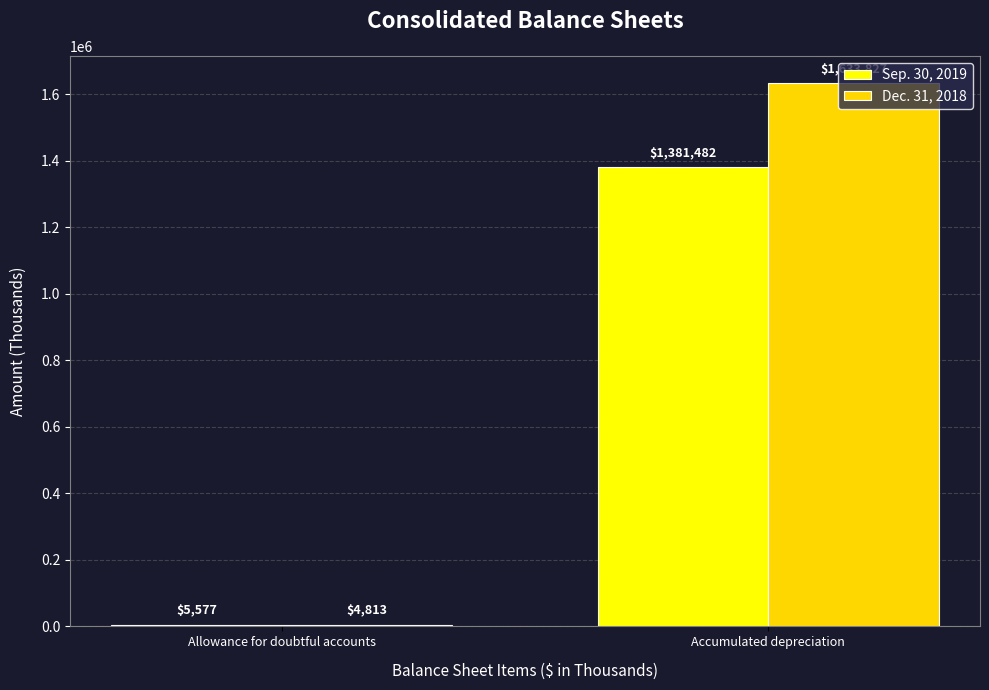

What are all the series names shown in the legend?

Sep. 30, 2019, Dec. 31, 2018